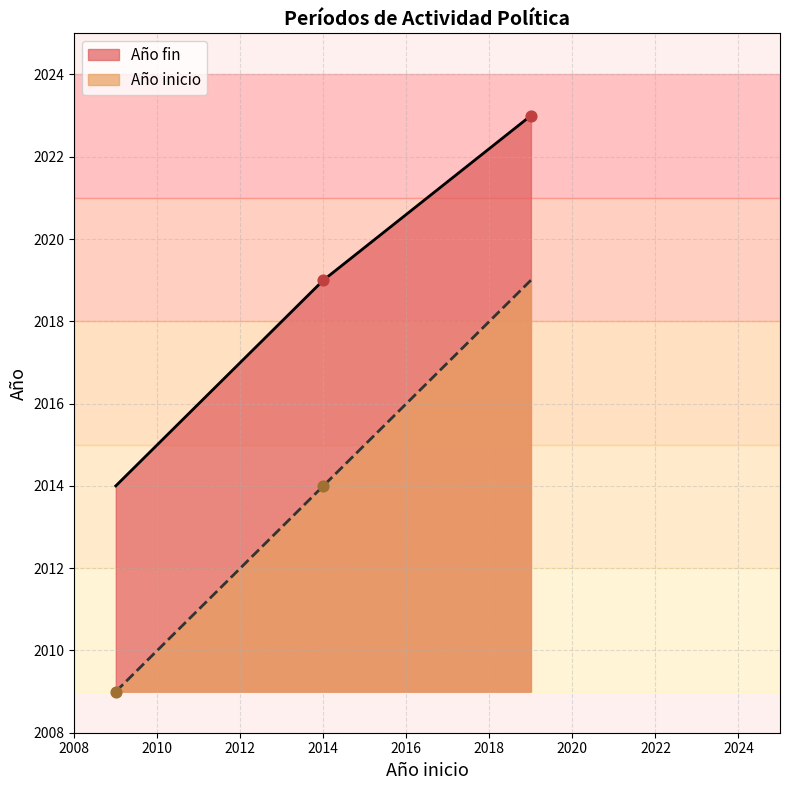

Which series has the largest total across all categories?

Año fin